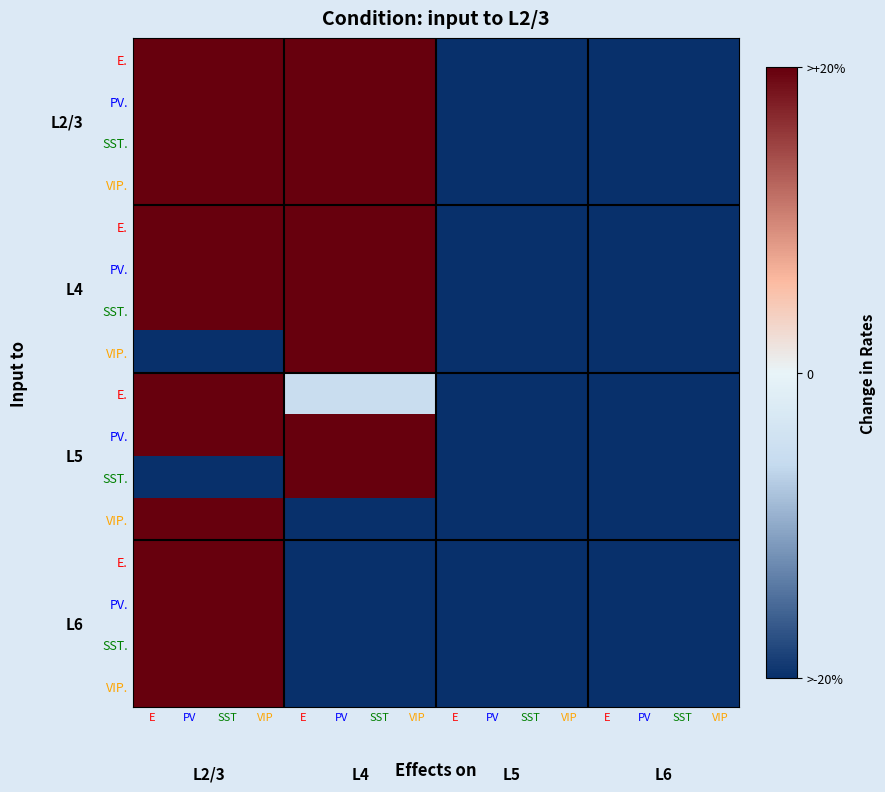

How many data points does each series have?

16